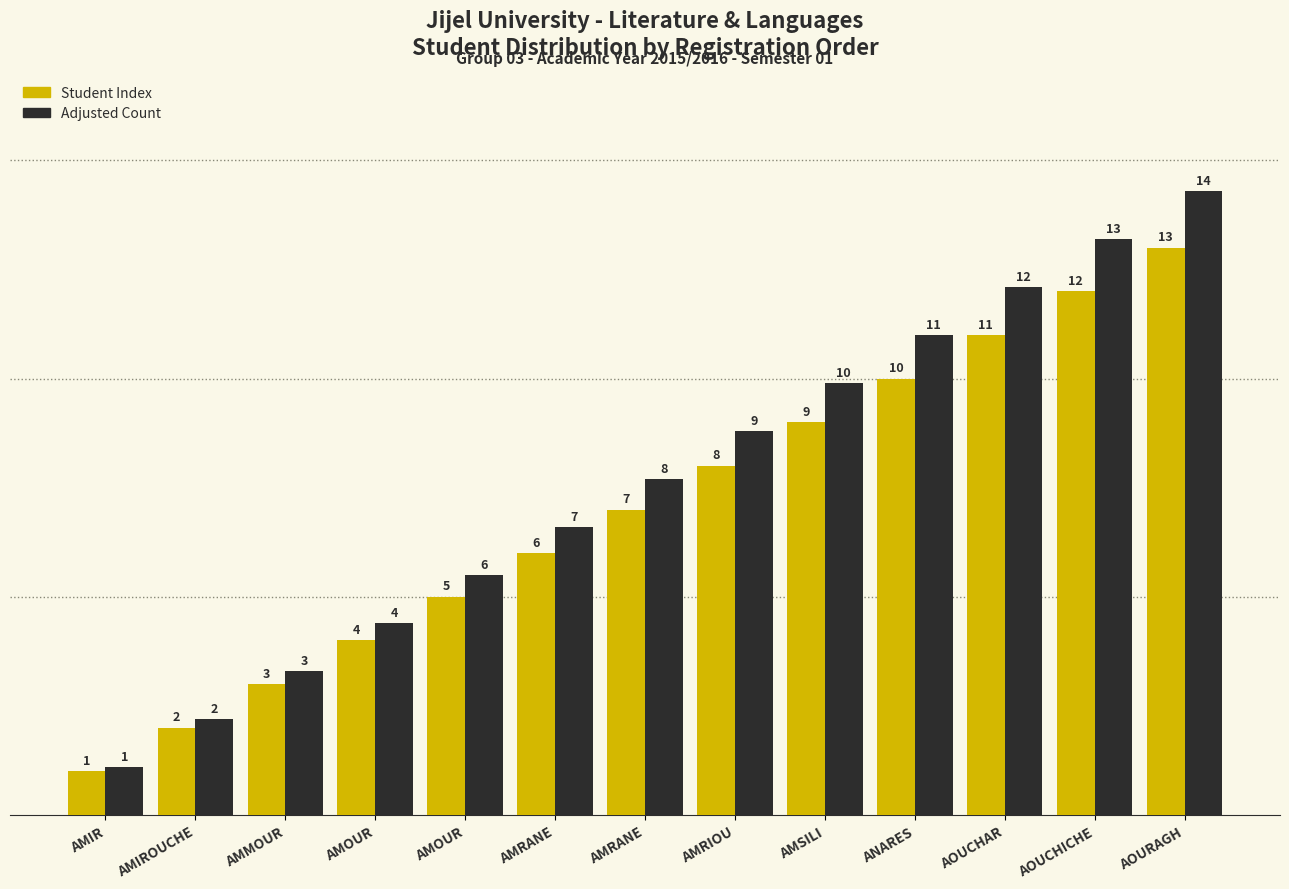

What is the value of the Adjusted Count bar at the 11th from the left?

12.1